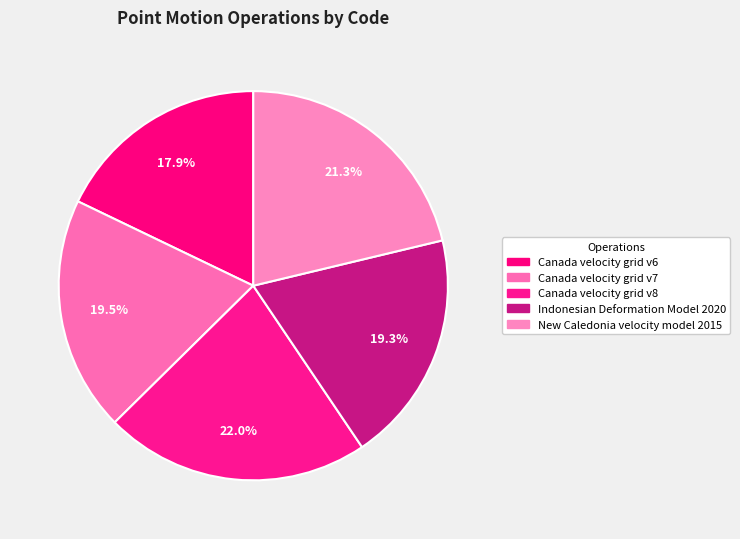

To the nearest percent, what is the combined percentage of Canada velocity grid v7 and New Caledonia velocity model 2015?

41%